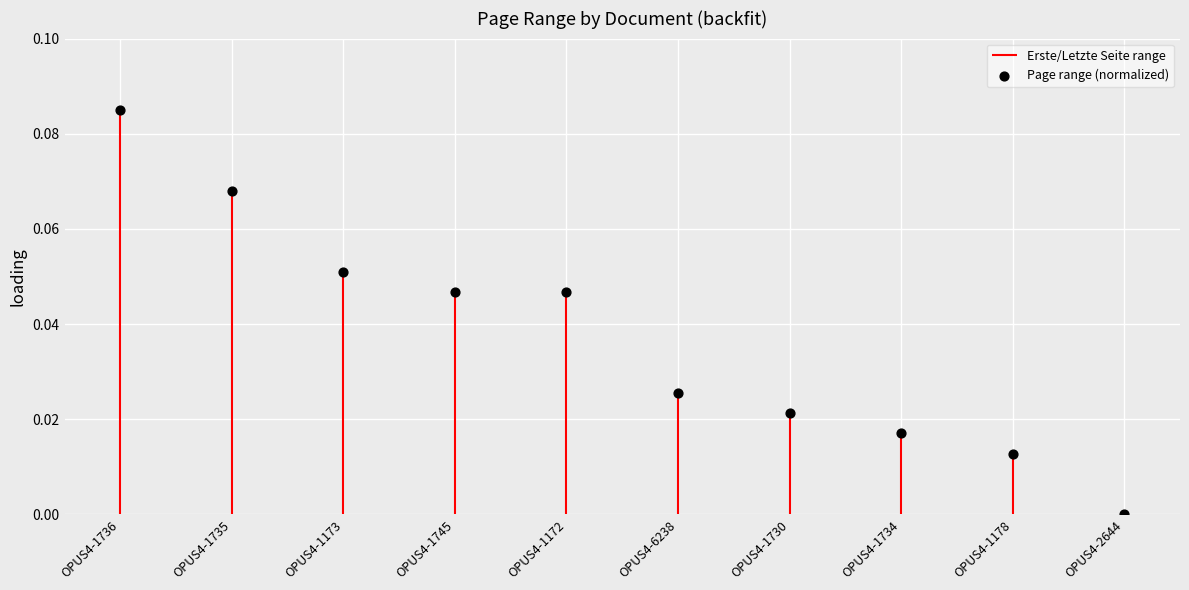

Between OPUS4-2644 and OPUS4-1736, which is larger?

OPUS4-1736